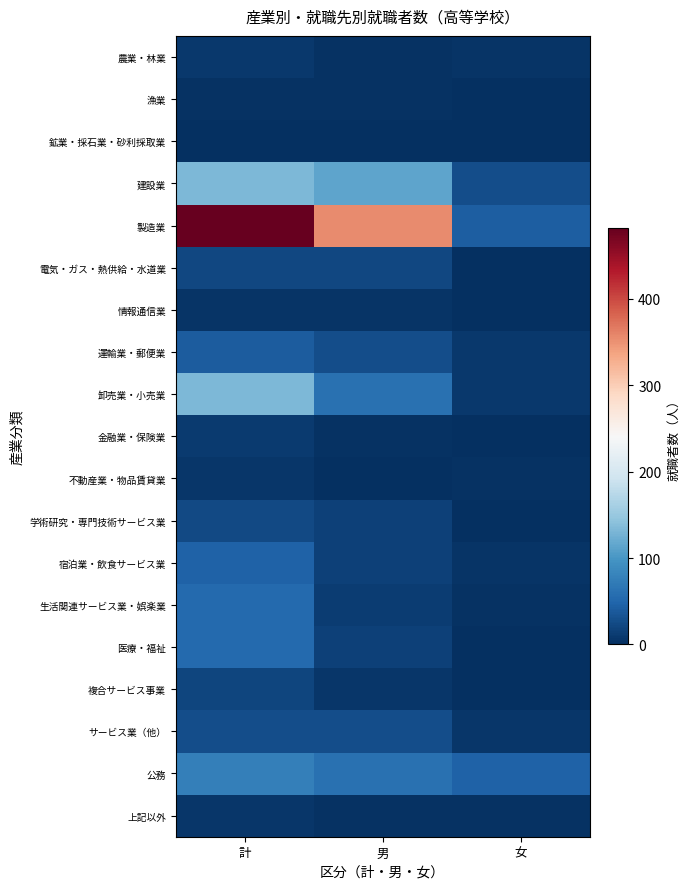

How many distinct data groups are displayed?

19